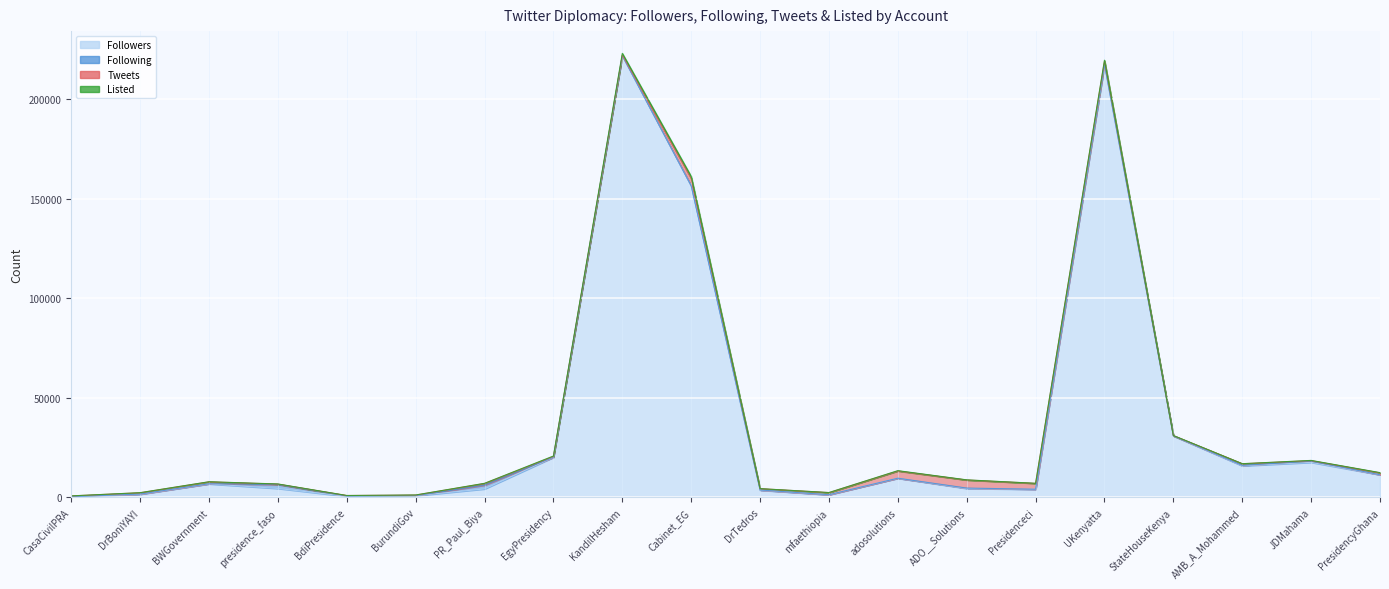

What value does the Followers series have at ADO__Solutions?

4486